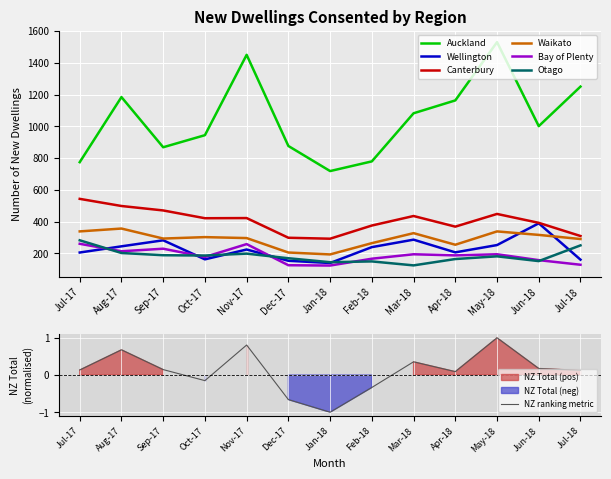

Where does the Canterbury series first go above 421?

Jul-17